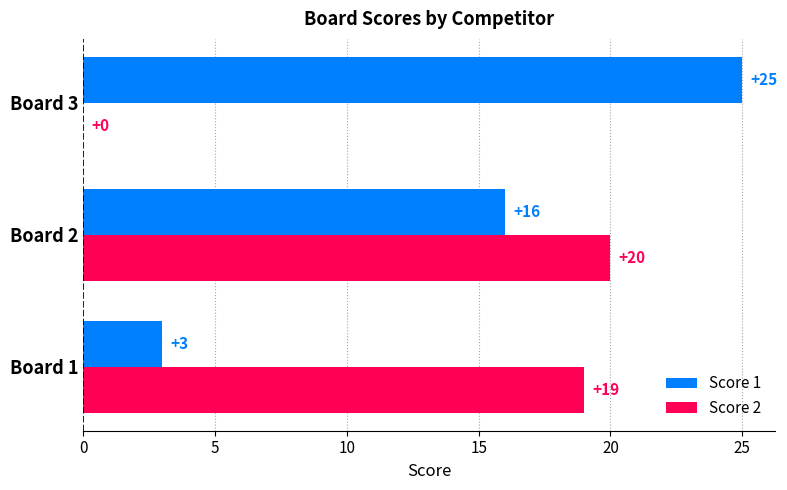

Which series has the widest spread of values?

Score 1